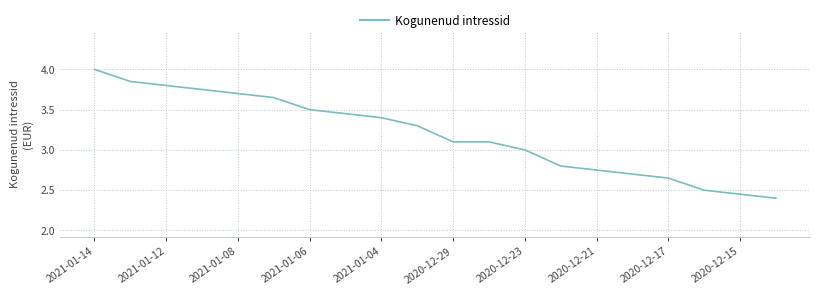

What is the maximum value shown in the chart?

4.0